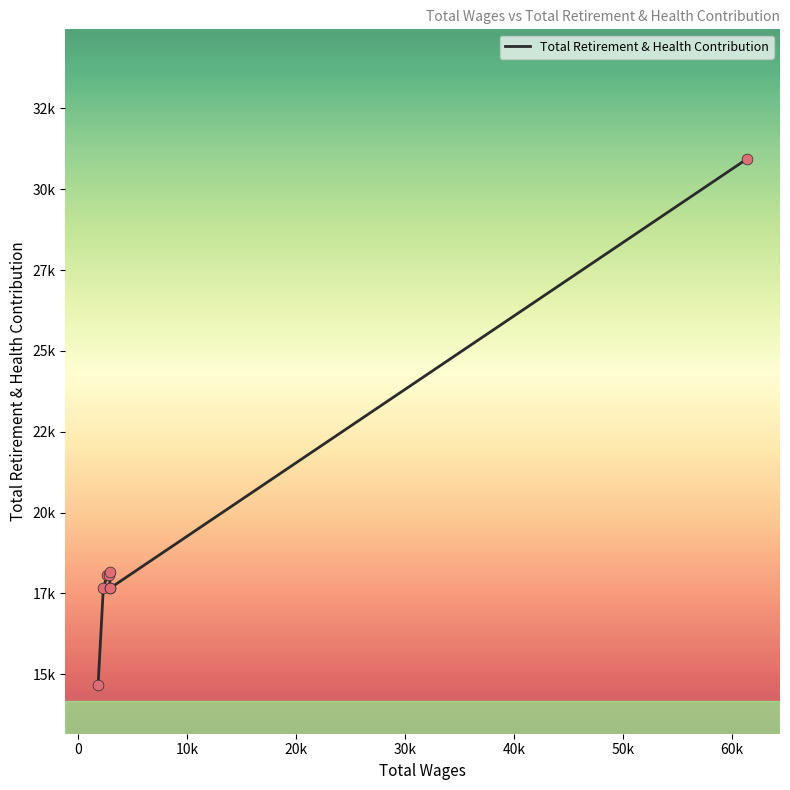

Between 20k and 0, which is larger?

20k